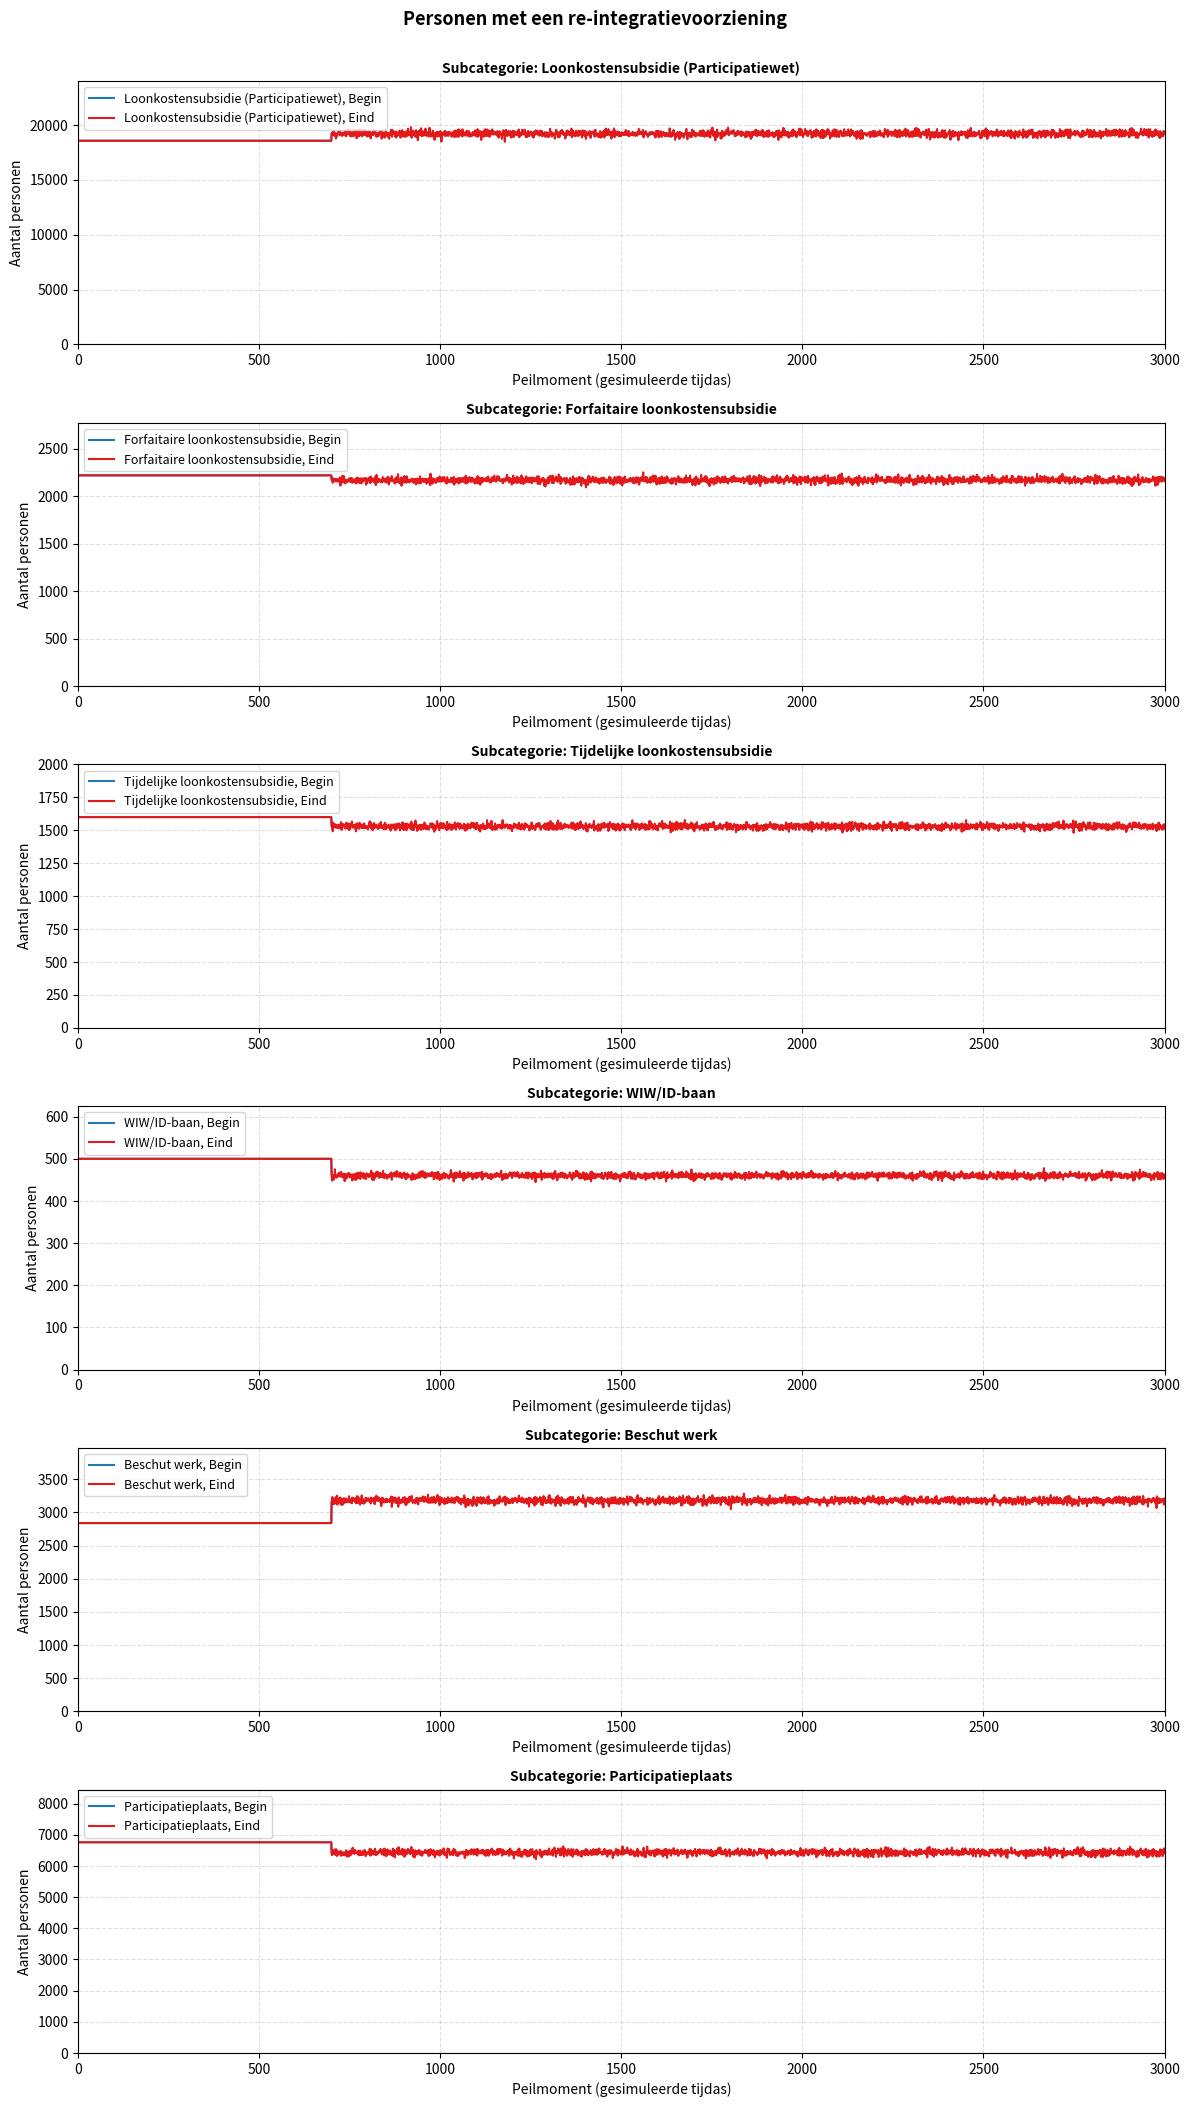

Reading right to left, list all the values displayed in this chart.

Loonkostensubsidie (Participatiewet): Eind verslagperiode=19220	Begin verslagperiode=18570
Forfaitaire loonkostensubsidie: Eind verslagperiode=2170	Begin verslagperiode=2220
Tijdelijke loonkostensubsidie: Eind verslagperiode=1530	Begin verslagperiode=1600
WIW/ID-baan: Eind verslagperiode=460	Begin verslagperiode=500
Beschut werk: Eind verslagperiode=3180	Begin verslagperiode=2840
Participatieplaats: Eind verslagperiode=6430	Begin verslagperiode=6760